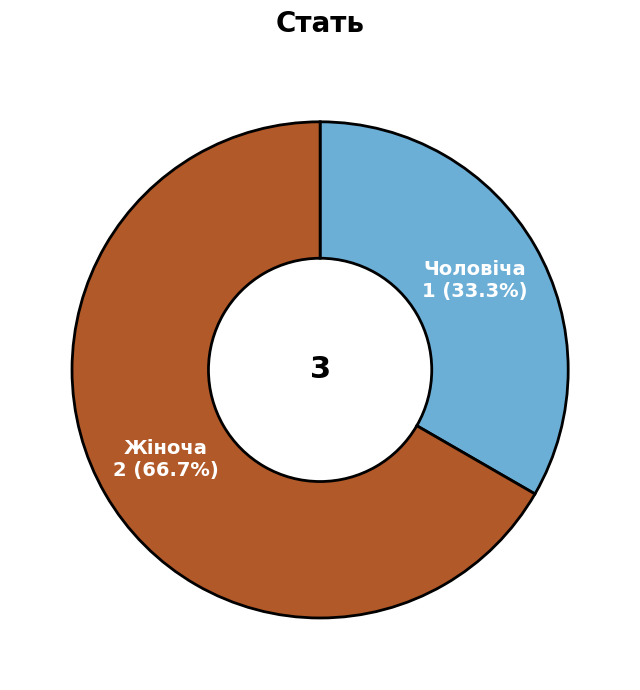

How many segments does this pie chart have?

2